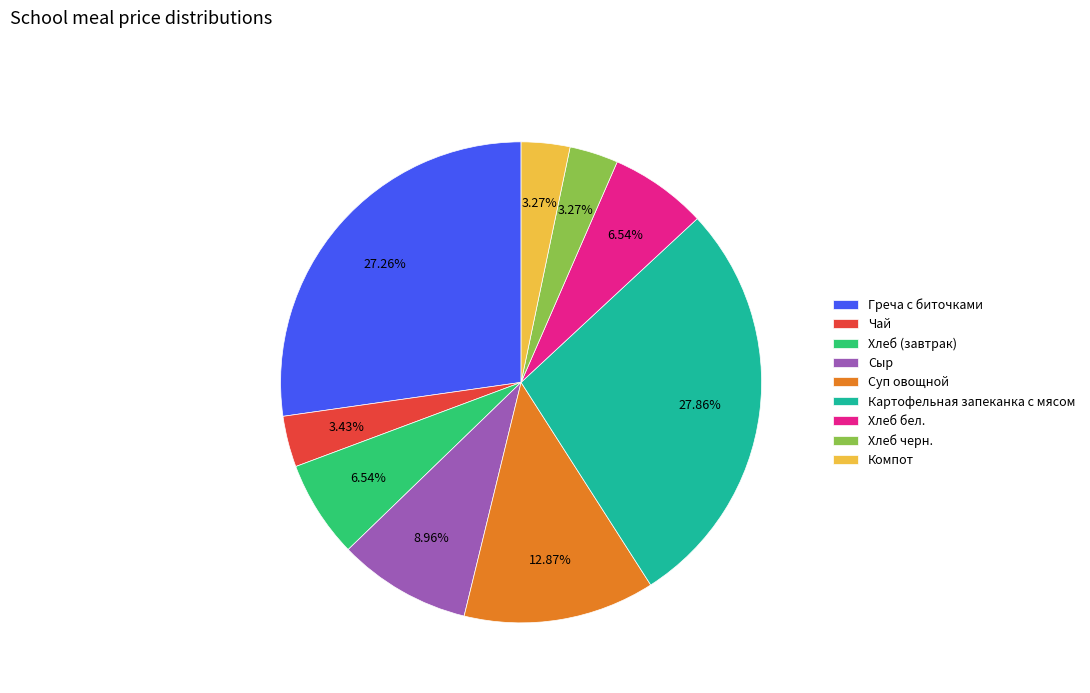

How many segments does this pie chart have?

9